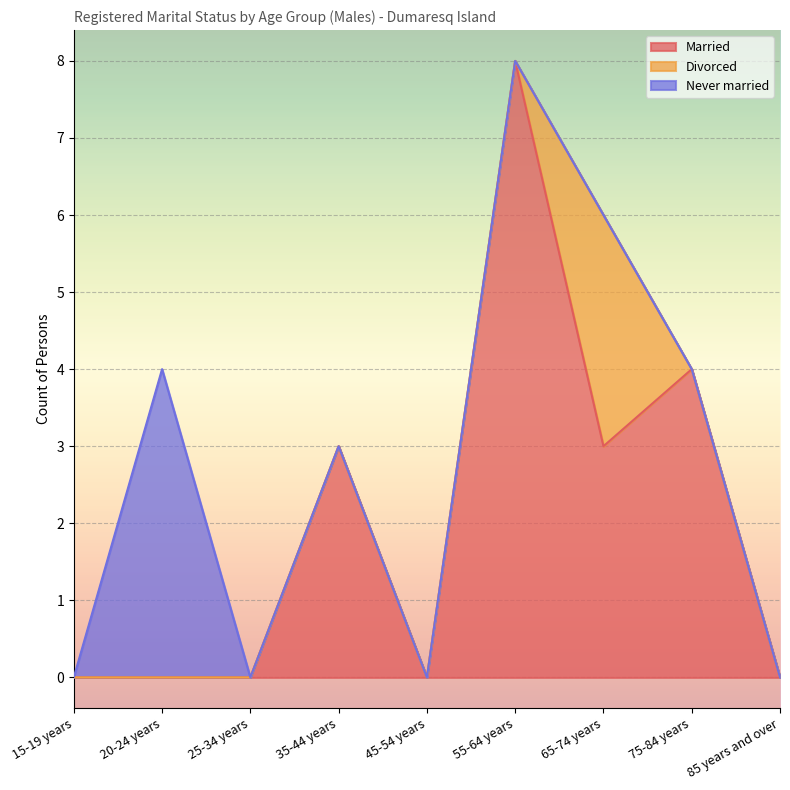

True or false: Married has a value of 4 at 65-74 years.

False